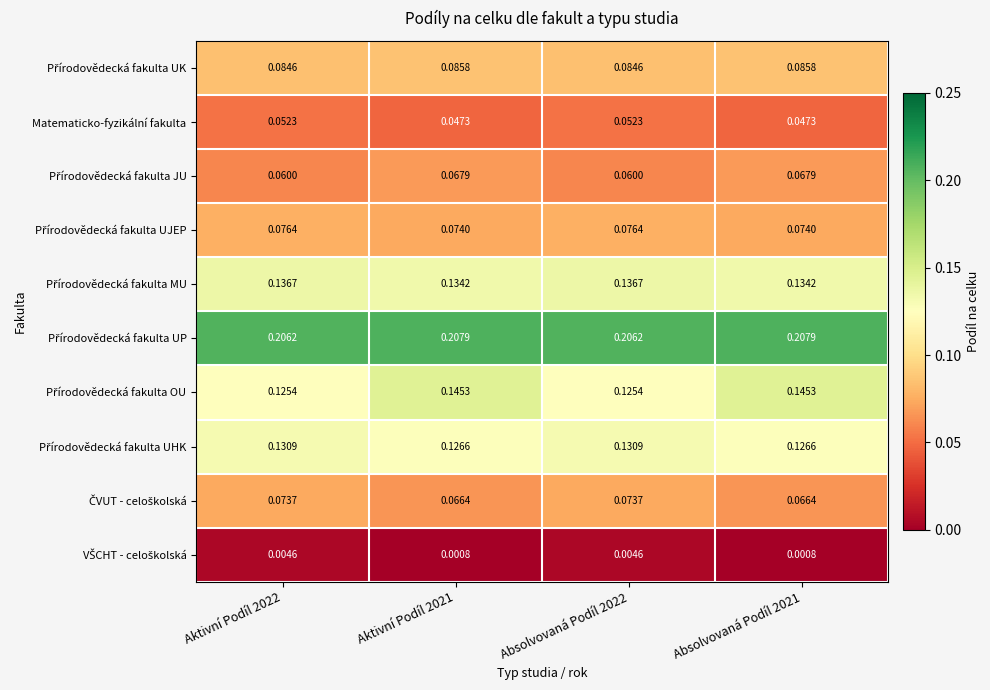

How many data points does each series have?

4